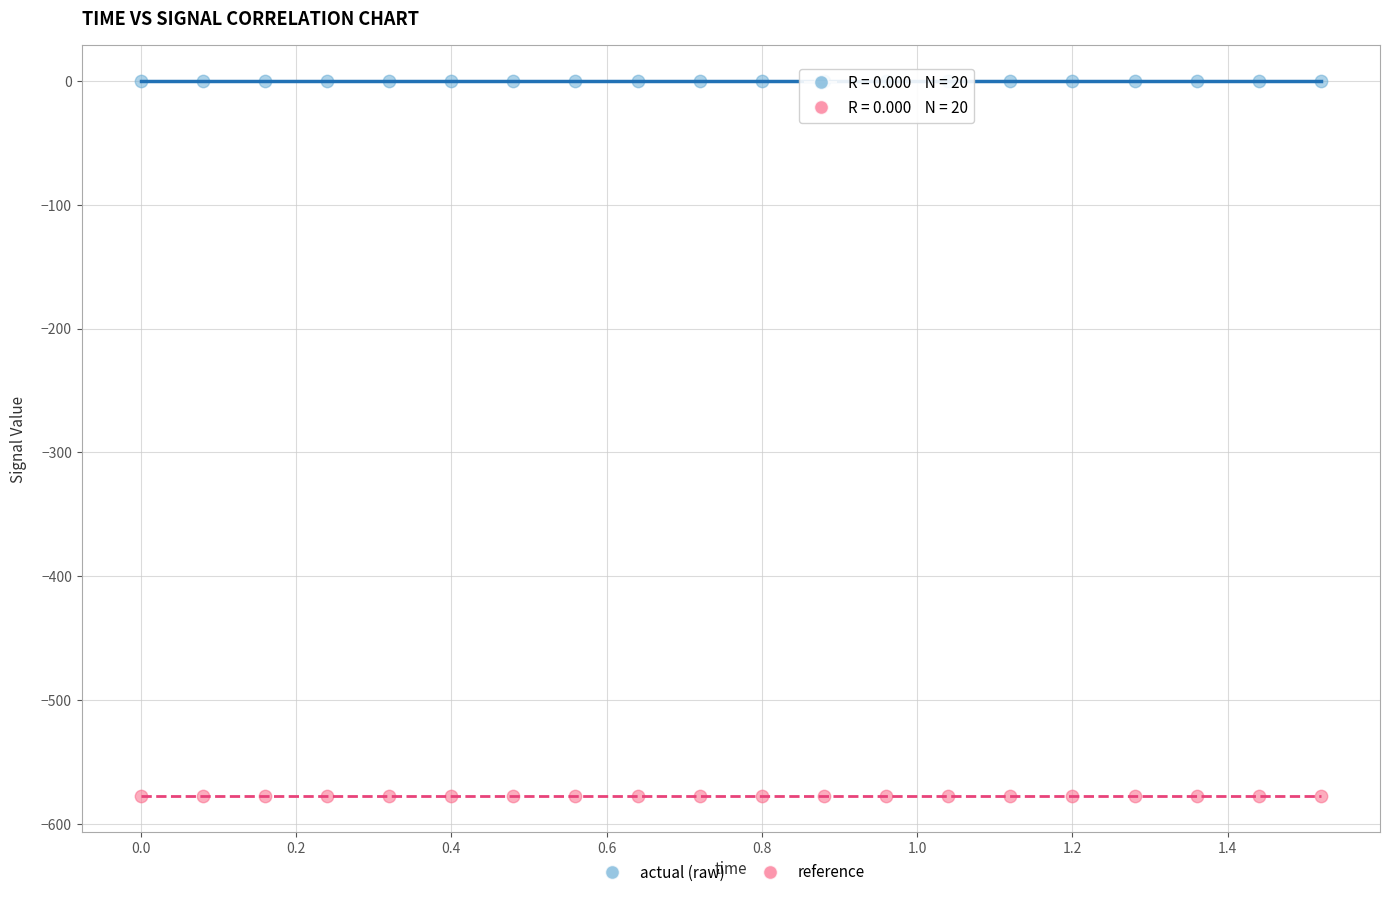

Which series contains the lowest Y value?

reference